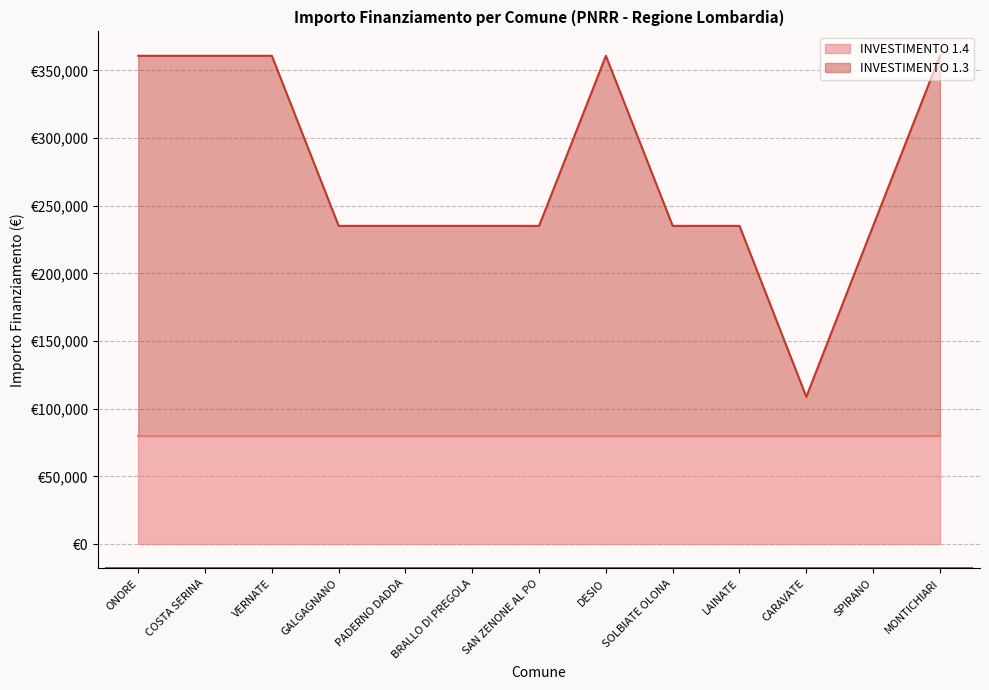

Does the chart have visible grid lines?

Yes